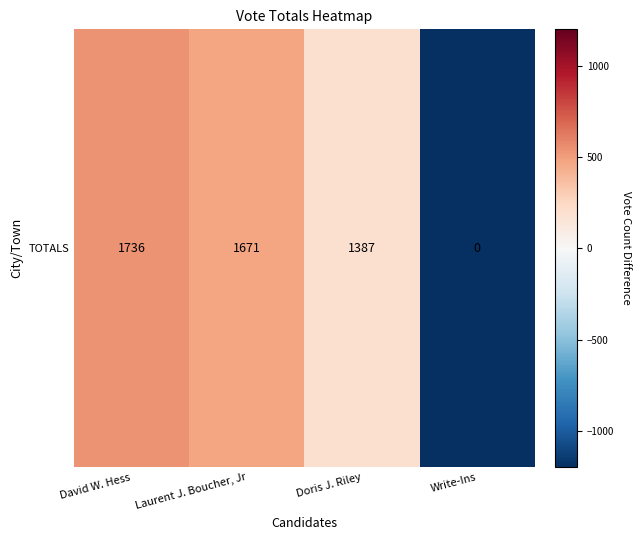

Reading left to right, extract all data points from this chart.

David W. Hess=537.5	Laurent J. Boucher, Jr=472.5	Doris J. Riley=188.5	Write-Ins=-1198.5